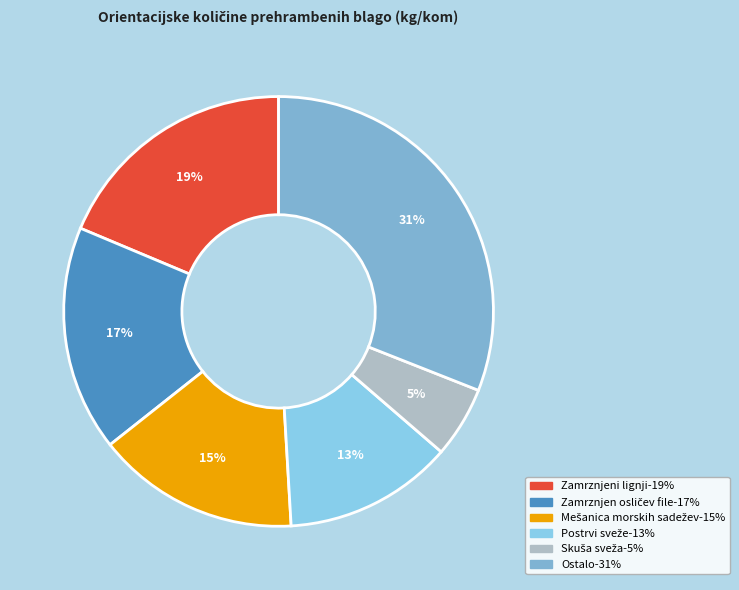

How many slices are in this pie chart?

6